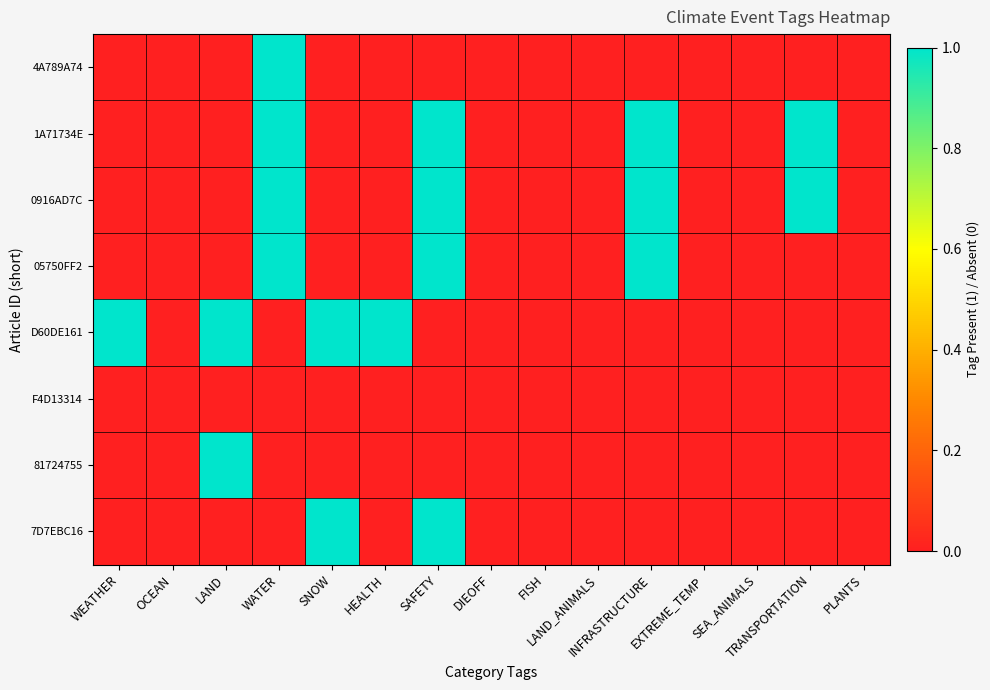

Reading right to left, extract all data points from this chart.

4A789A74: PLANTS=0	TRANSPORTATION=0	SEA_ANIMALS=0	EXTREME_TEMP=0	INFRASTRUCTURE=0	LAND_ANIMALS=0	FISH=0	DIEOFF=0	SAFETY=0	HEALTH=0	SNOW=0	WATER=1	LAND=0	OCEAN=0	WEATHER=0
1A71734E: PLANTS=0	TRANSPORTATION=1	SEA_ANIMALS=0	EXTREME_TEMP=0	INFRASTRUCTURE=1	LAND_ANIMALS=0	FISH=0	DIEOFF=0	SAFETY=1	HEALTH=0	SNOW=0	WATER=1	LAND=0	OCEAN=0	WEATHER=0
0916AD7C: PLANTS=0	TRANSPORTATION=1	SEA_ANIMALS=0	EXTREME_TEMP=0	INFRASTRUCTURE=1	LAND_ANIMALS=0	FISH=0	DIEOFF=0	SAFETY=1	HEALTH=0	SNOW=0	WATER=1	LAND=0	OCEAN=0	WEATHER=0
05750FF2: PLANTS=0	TRANSPORTATION=0	SEA_ANIMALS=0	EXTREME_TEMP=0	INFRASTRUCTURE=1	LAND_ANIMALS=0	FISH=0	DIEOFF=0	SAFETY=1	HEALTH=0	SNOW=0	WATER=1	LAND=0	OCEAN=0	WEATHER=0
D60DE161: PLANTS=0	TRANSPORTATION=0	SEA_ANIMALS=0	EXTREME_TEMP=0	INFRASTRUCTURE=0	LAND_ANIMALS=0	FISH=0	DIEOFF=0	SAFETY=0	HEALTH=1	SNOW=1	WATER=0	LAND=1	OCEAN=0	WEATHER=1
F4D13314: PLANTS=0	TRANSPORTATION=0	SEA_ANIMALS=0	EXTREME_TEMP=0	INFRASTRUCTURE=0	LAND_ANIMALS=0	FISH=0	DIEOFF=0	SAFETY=0	HEALTH=0	SNOW=0	WATER=0	LAND=0	OCEAN=0	WEATHER=0
81724755: PLANTS=0	TRANSPORTATION=0	SEA_ANIMALS=0	EXTREME_TEMP=0	INFRASTRUCTURE=0	LAND_ANIMALS=0	FISH=0	DIEOFF=0	SAFETY=0	HEALTH=0	SNOW=0	WATER=0	LAND=1	OCEAN=0	WEATHER=0
7D7EBC16: PLANTS=0	TRANSPORTATION=0	SEA_ANIMALS=0	EXTREME_TEMP=0	INFRASTRUCTURE=0	LAND_ANIMALS=0	FISH=0	DIEOFF=0	SAFETY=1	HEALTH=0	SNOW=1	WATER=0	LAND=0	OCEAN=0	WEATHER=0